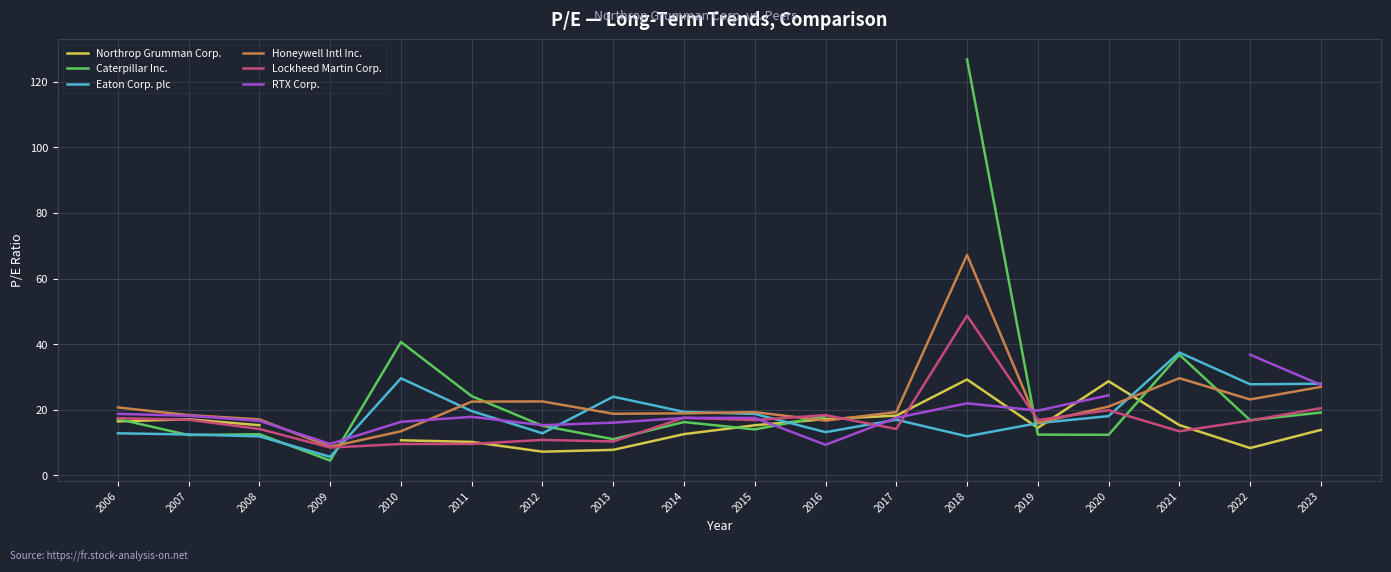

What is the value of the Northrop Grumman Corp. point at the 15th from the left?

28.7